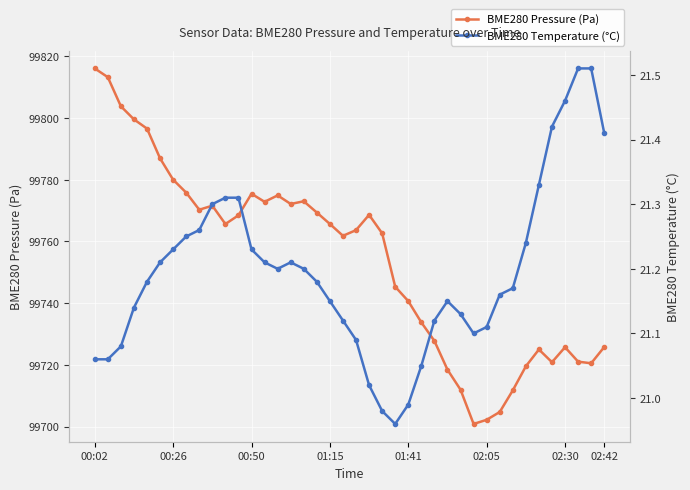

What is the maximum value for BME280 Pressure (Pa)?

99816.1